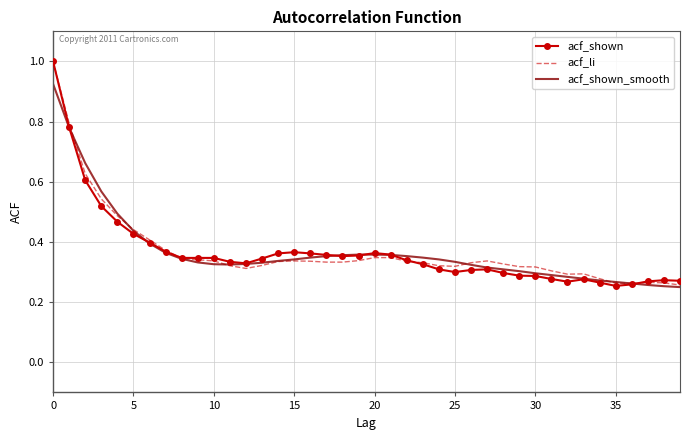

What is the highest value of the acf_li series?

1.0